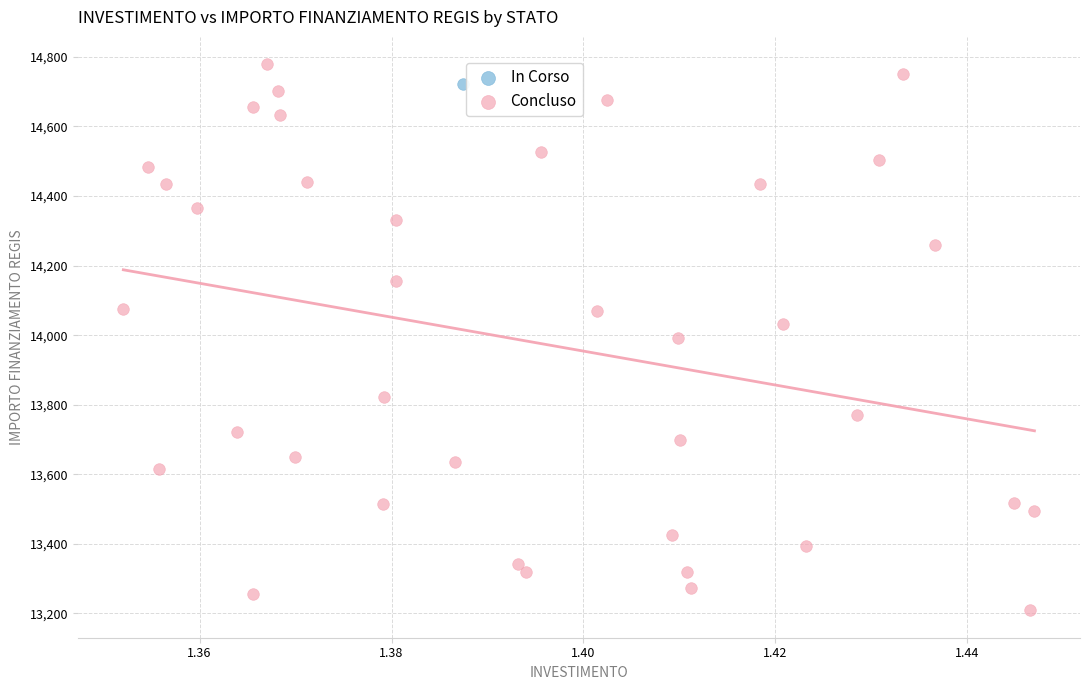

What are all the series names shown in the legend?

In Corso, Concluso